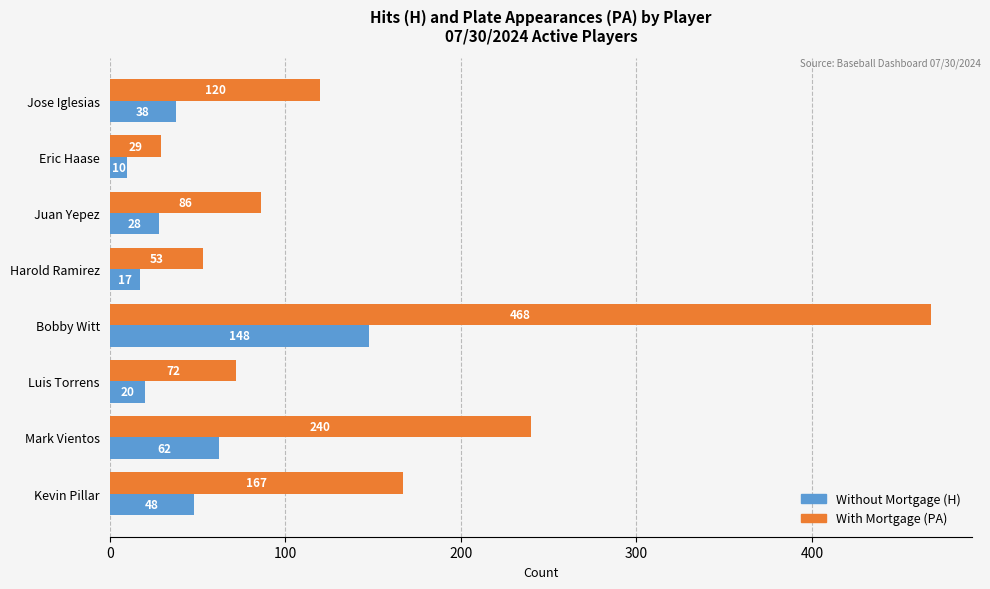

What is the smallest value displayed?

10